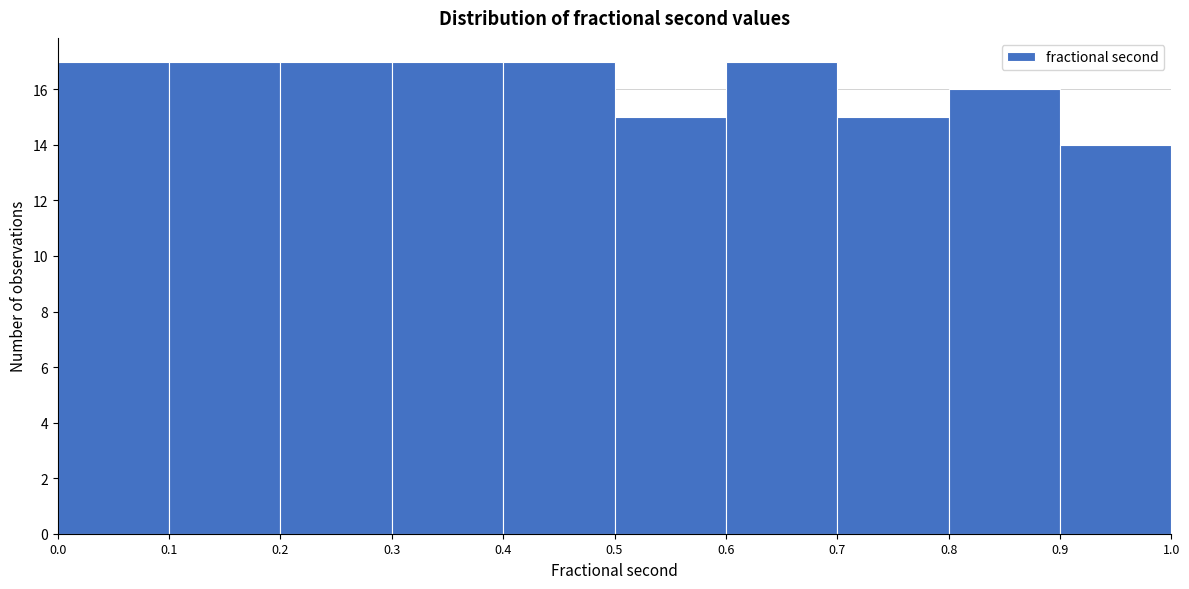

Reading left to right, list every bar in this chart as the range it spans on the x-axis followed by its height. The values are not printed on the chart, so give them approximately, as read against the axis.

0.0 to 0.1: 17
0.1 to 0.2: 17
0.2 to 0.3: 17
0.3 to 0.4: 17
0.4 to 0.5: 17
0.5 to 0.6: 15
0.6 to 0.7: 17
0.7 to 0.8: 15
0.8 to 0.9: 16
0.9 to 1.0: 14